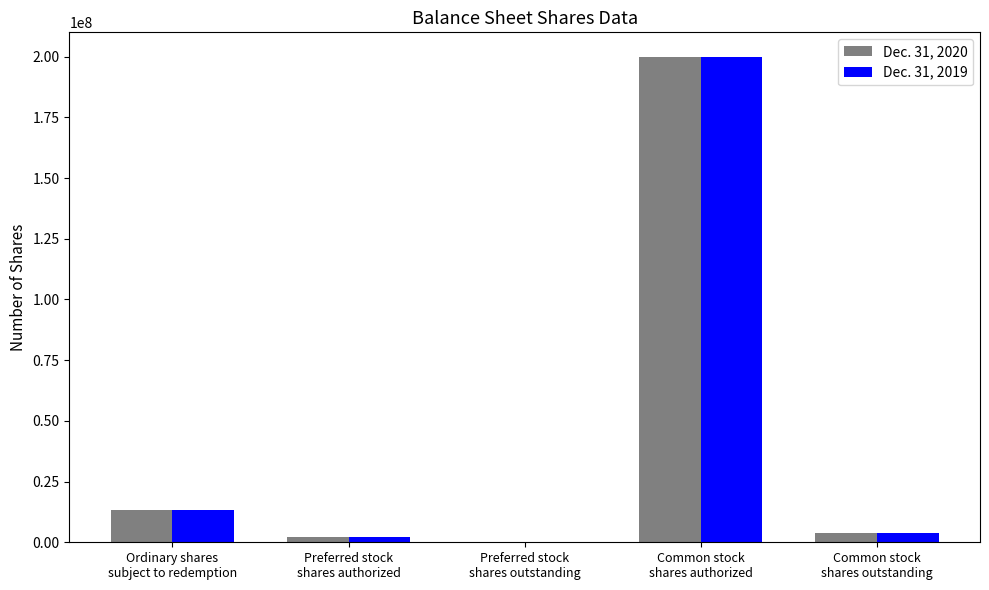

Is it true that Dec. 31, 2019 equals 0 at Preferred stock
shares outstanding?

True